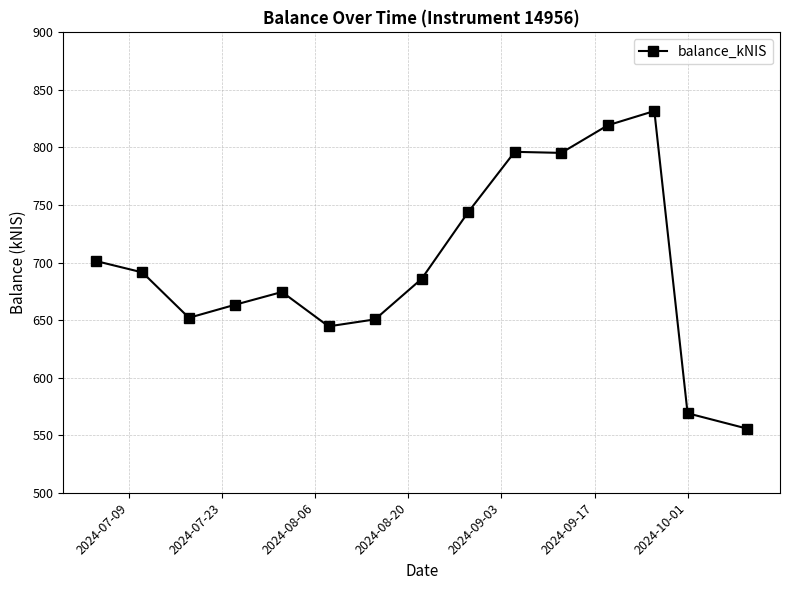

What is the greatest value displayed?

831.7